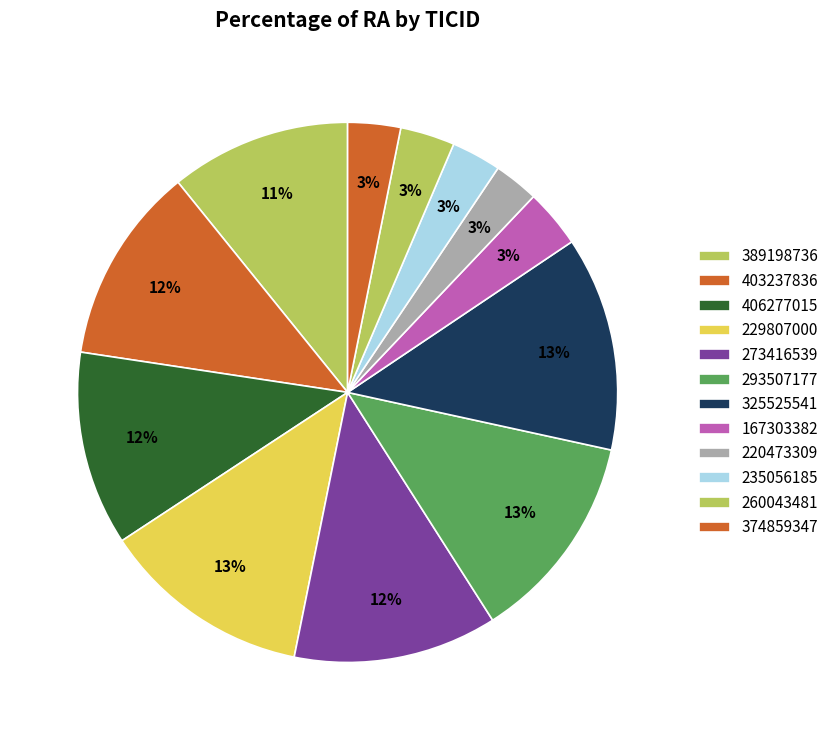

Is 374859347 the majority of the pie?

No